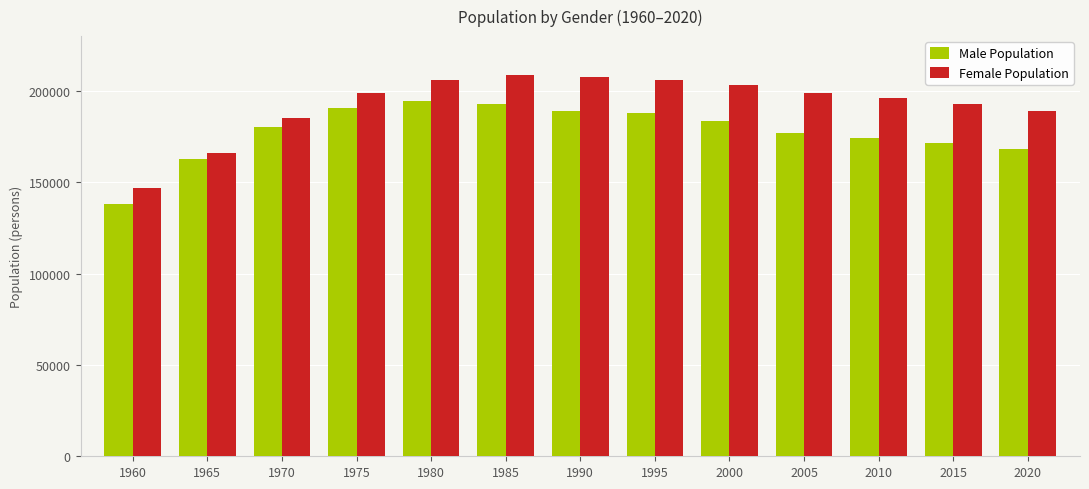

What is the lowest value of the Male Population series?

138190